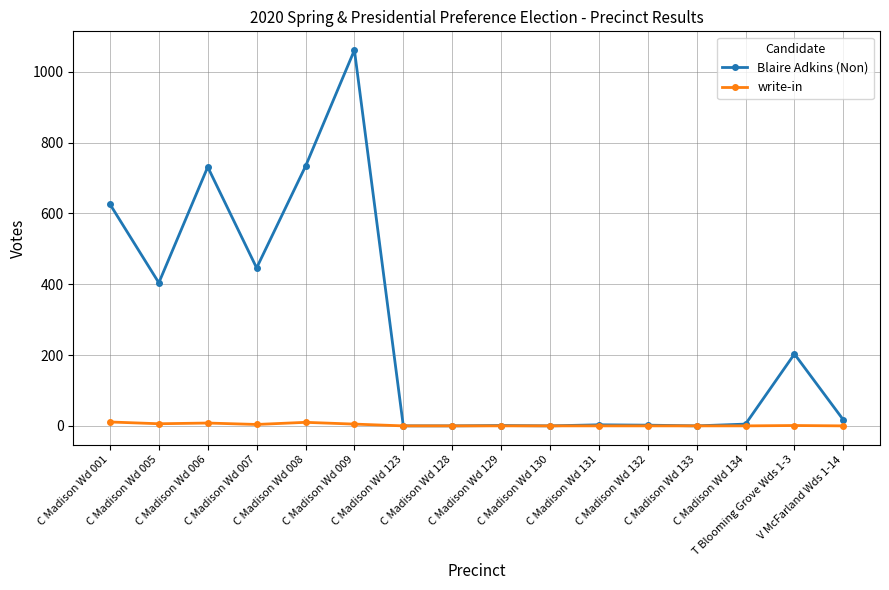

Which series has the largest range (max minus min)?

Blaire Adkins (Non)